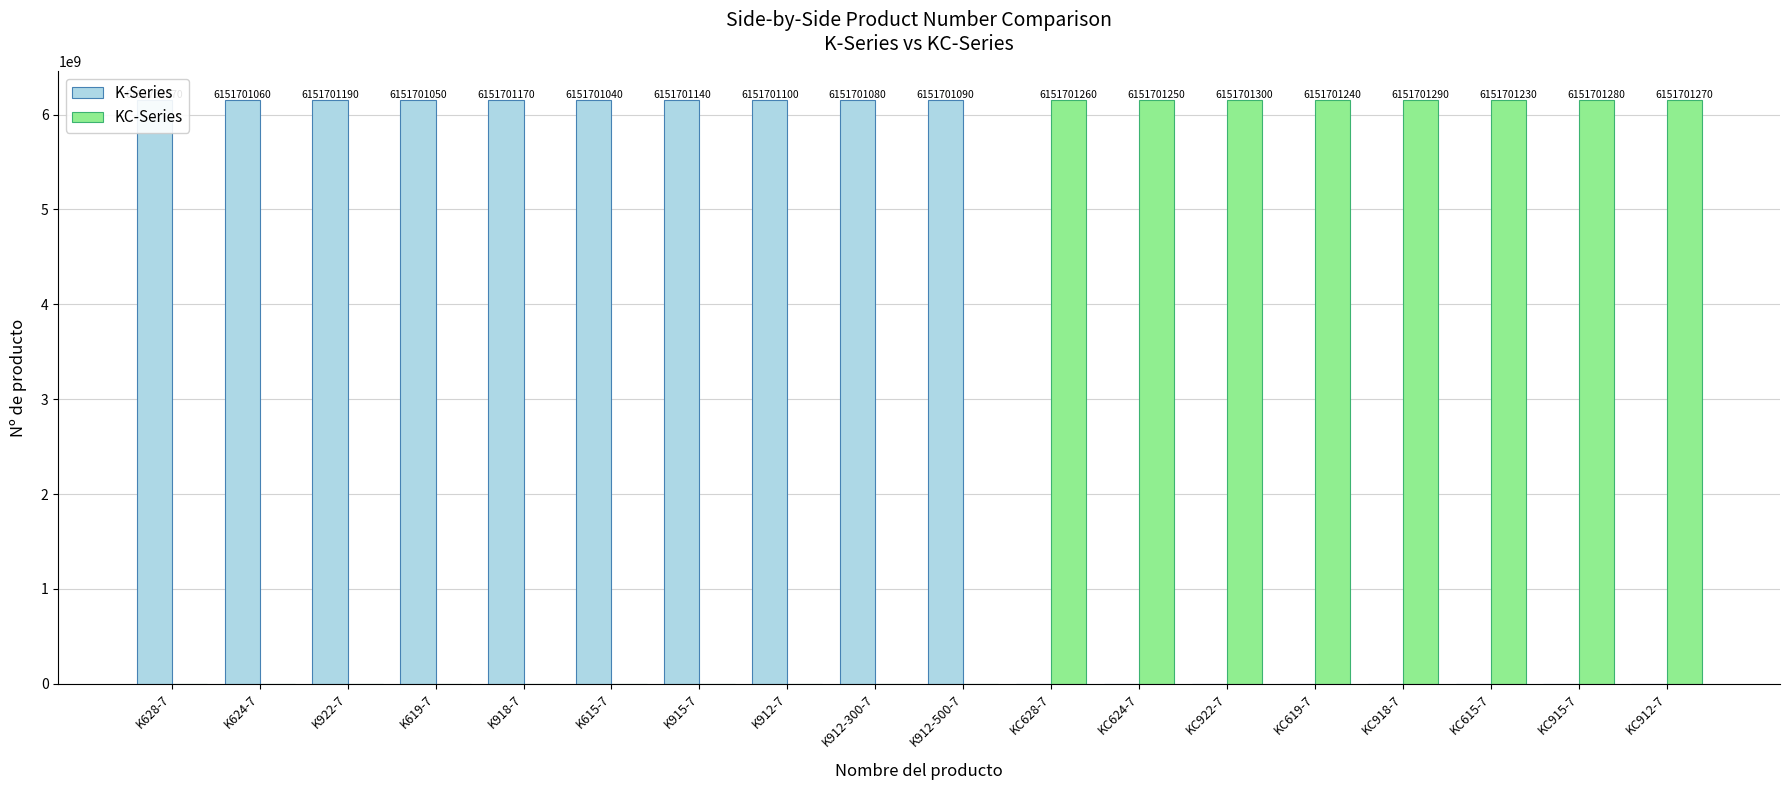

Which category has the highest value in the KC-Series series?

KC922-7